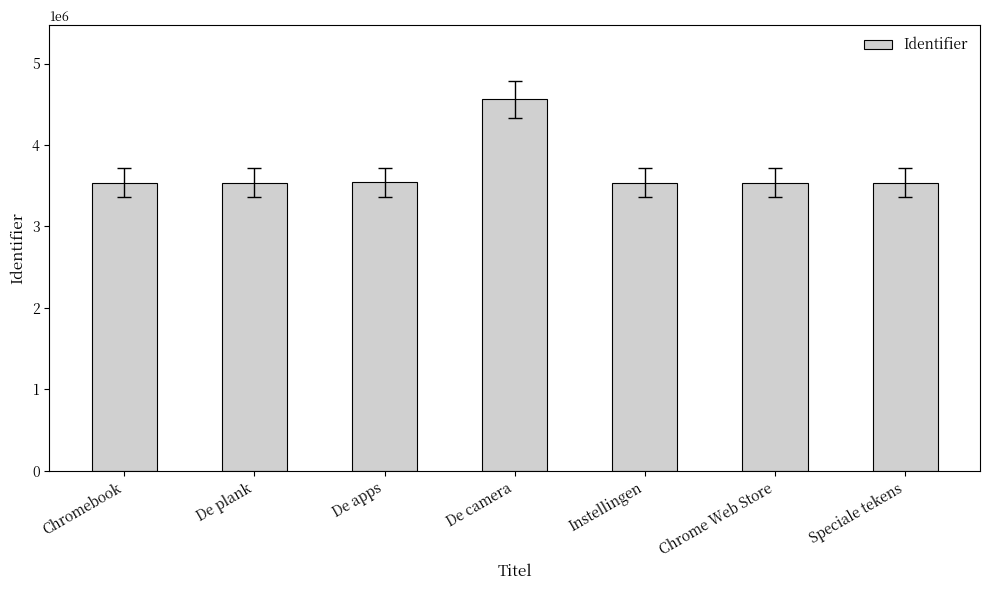

True or false: the data shows 3535809 at De plank.

True